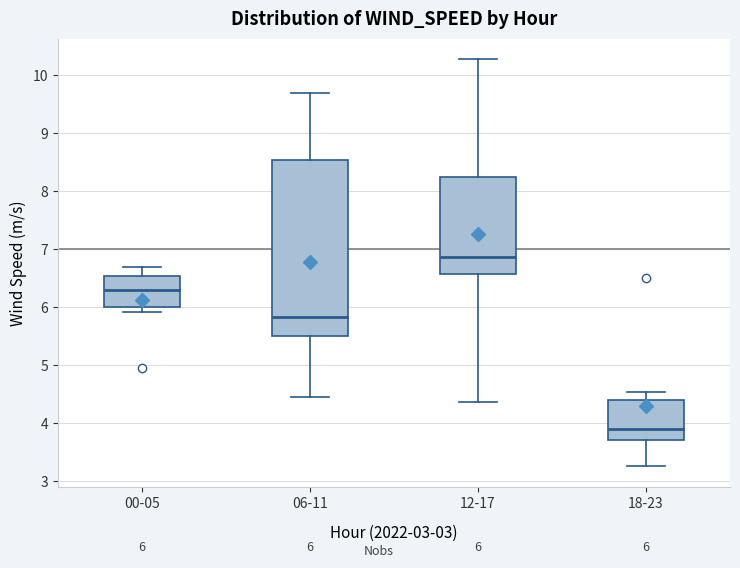

Which box is the tallest, from its lower edge to its upper edge?

06-11